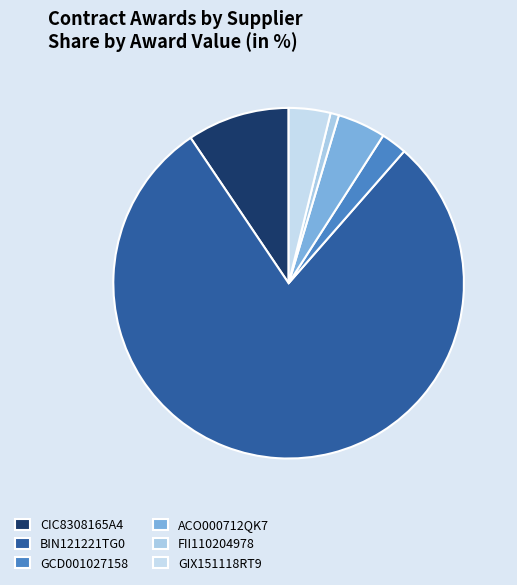

Is it true that BIN121221TG0 is 72% of the pie?

False